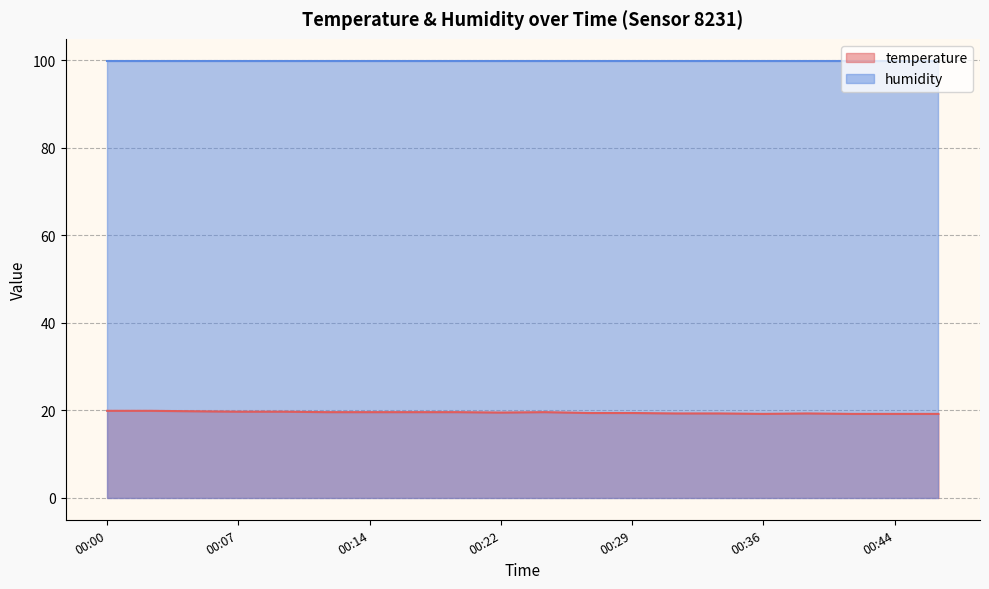

What is the change in value from 00:26 to 00:36?

-0.2